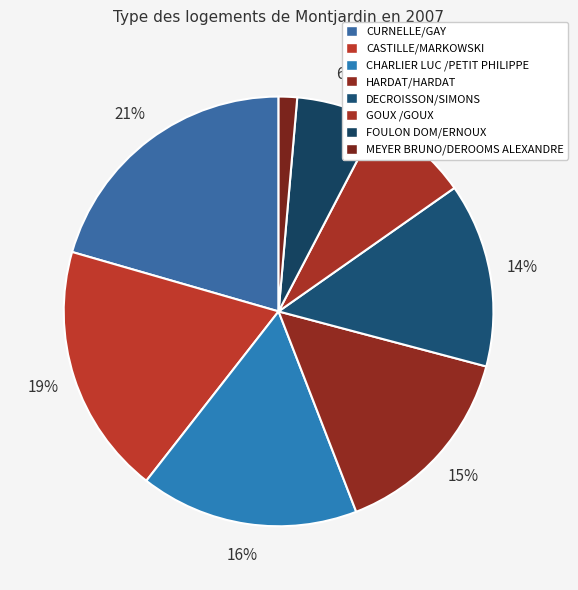

To the nearest percent, what is the combined percentage of FOULON DOM/ERNOUX and DECROISSON/SIMONS?

20%